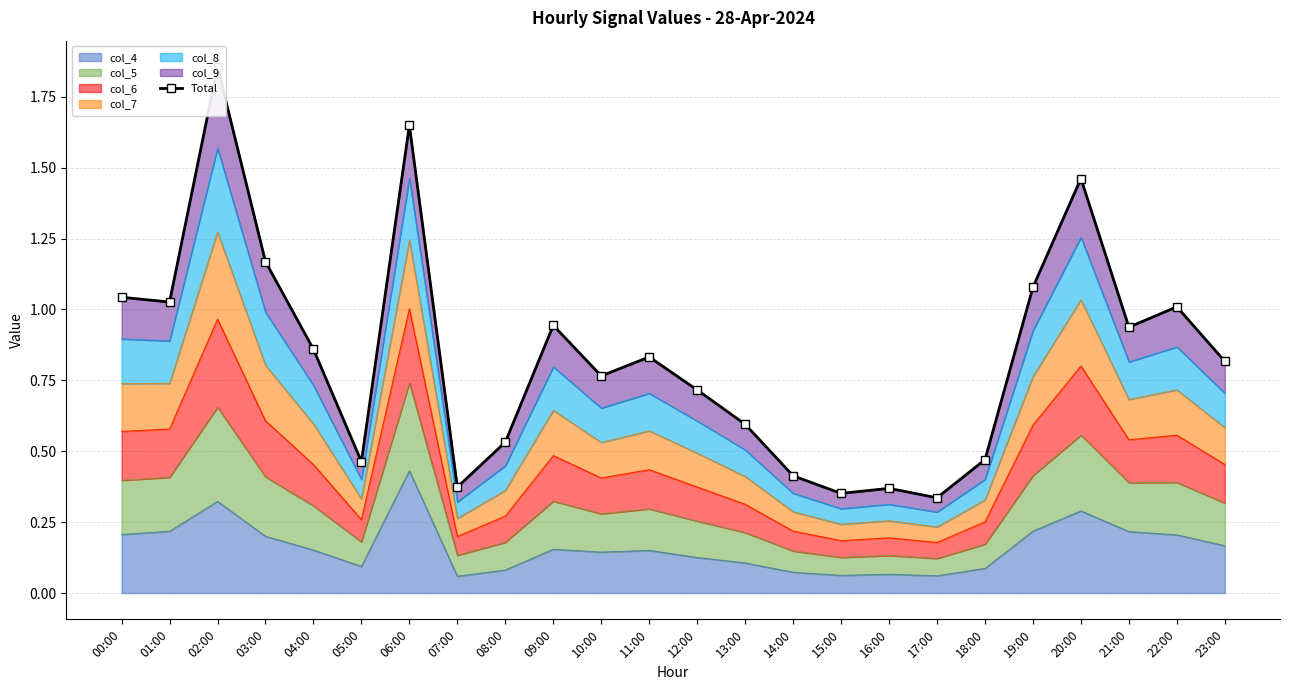

Which has a higher value, 08:00 or 12:00?

12:00